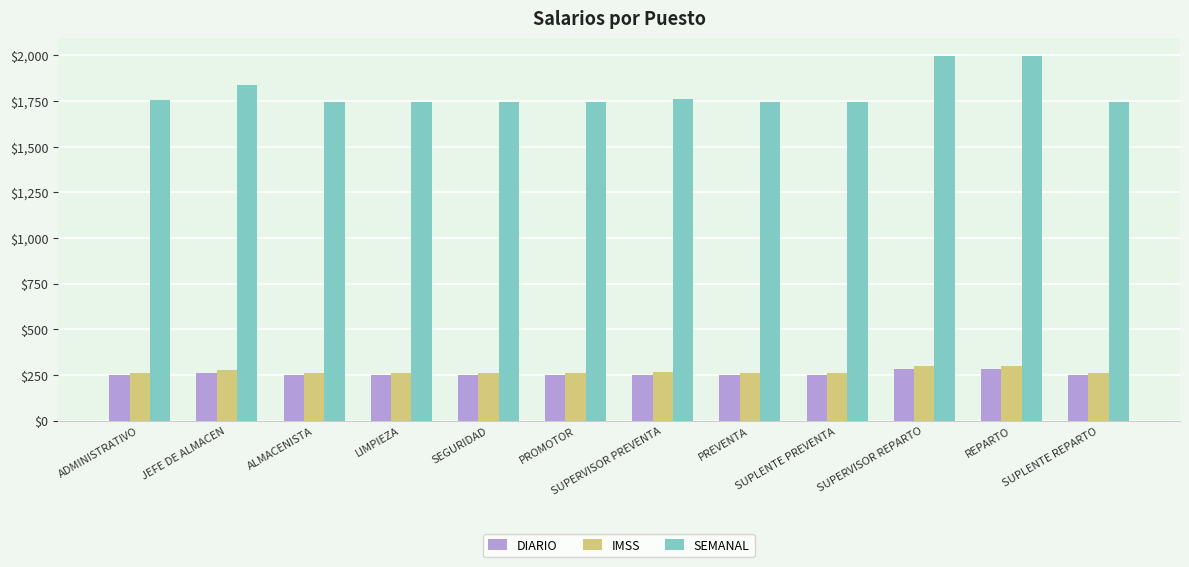

What is the total value across all series at LIMPIEZA?

2255.4